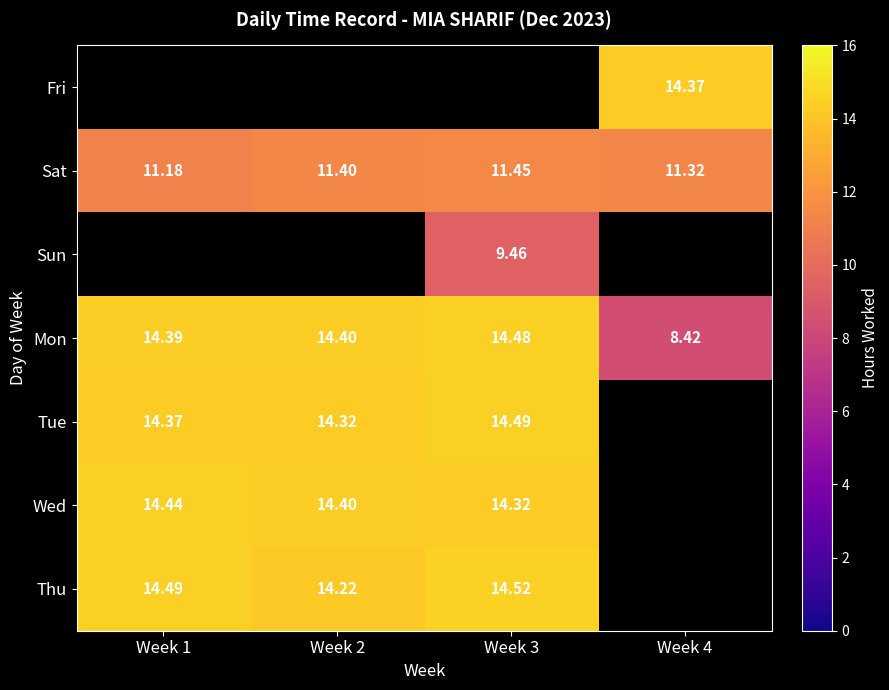

What is the maximum value shown in the chart?

14.5